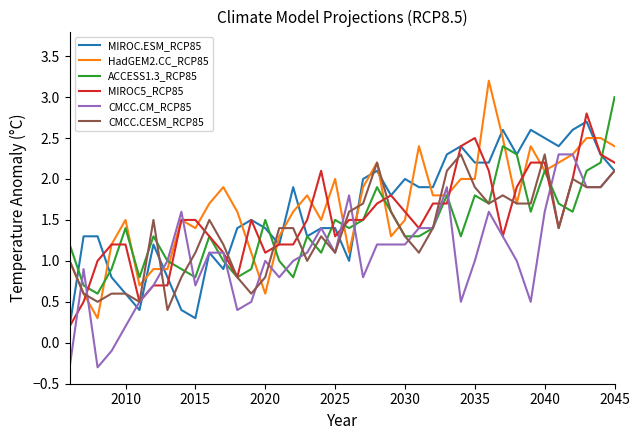

What is the greatest value displayed?

3.2